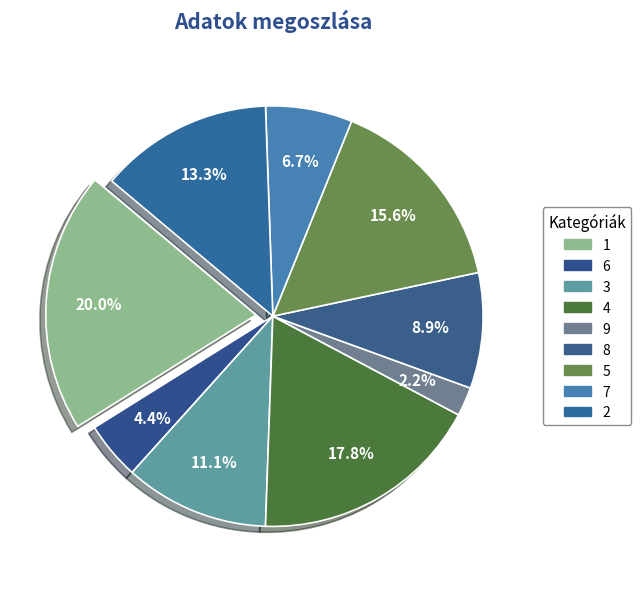

To the nearest percent, what portion does 9 represent?

2%